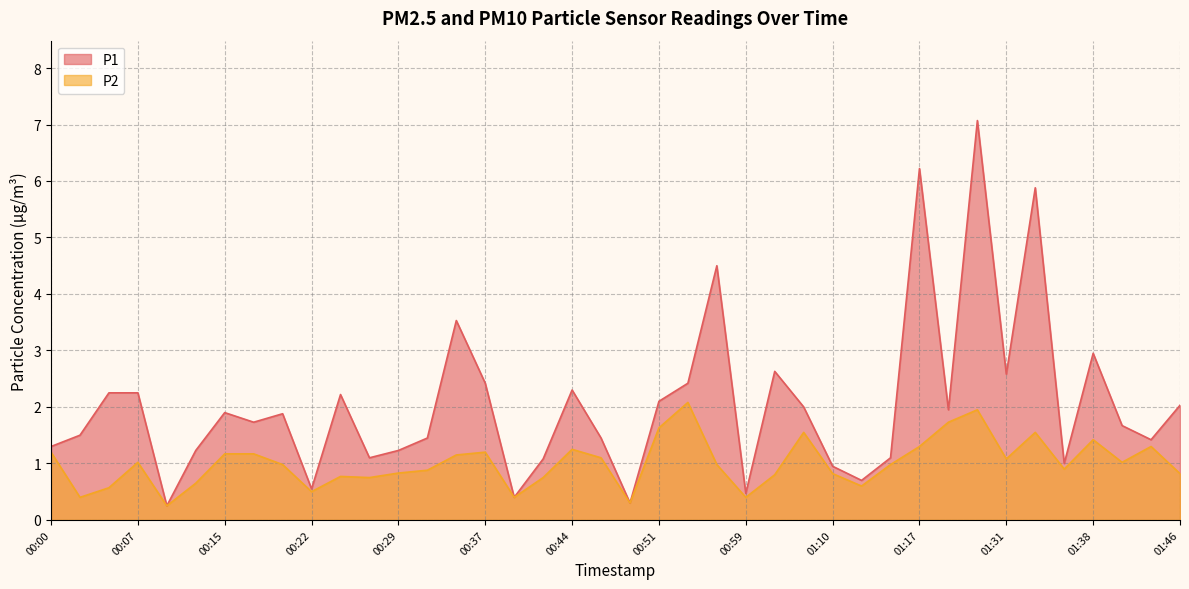

What is the label of the 9th point from the right?

01:20